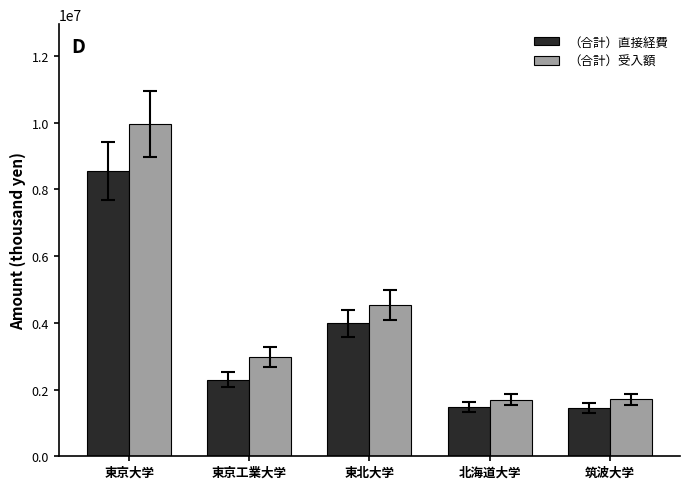

What is the difference between the maximum and minimum values in the （合計）直接経費 series?

7108581